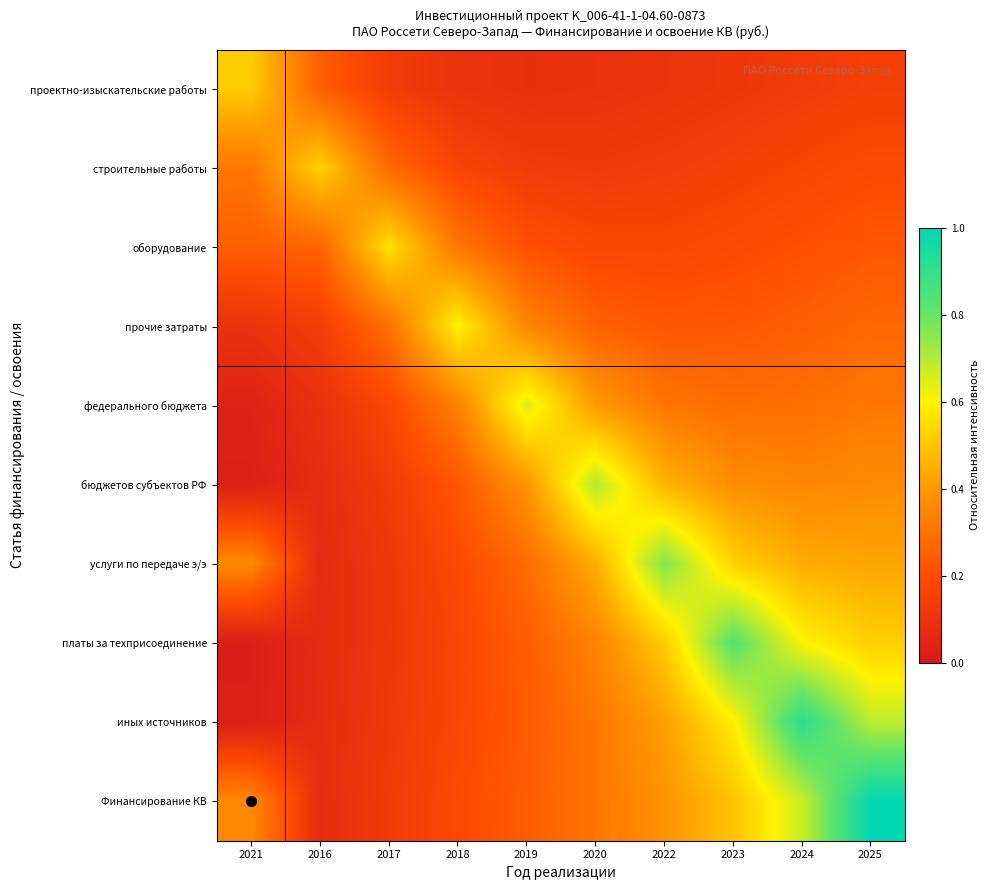

Which series changed the most between 2021 and 2024?

иных источников